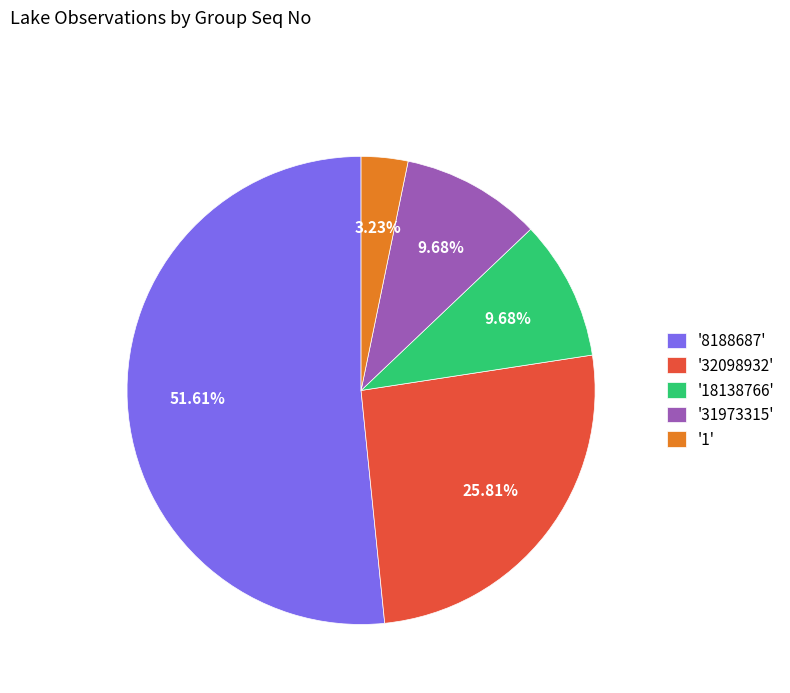

Approximately how many times larger is the value at '8188687' compared to '1'?

16.0